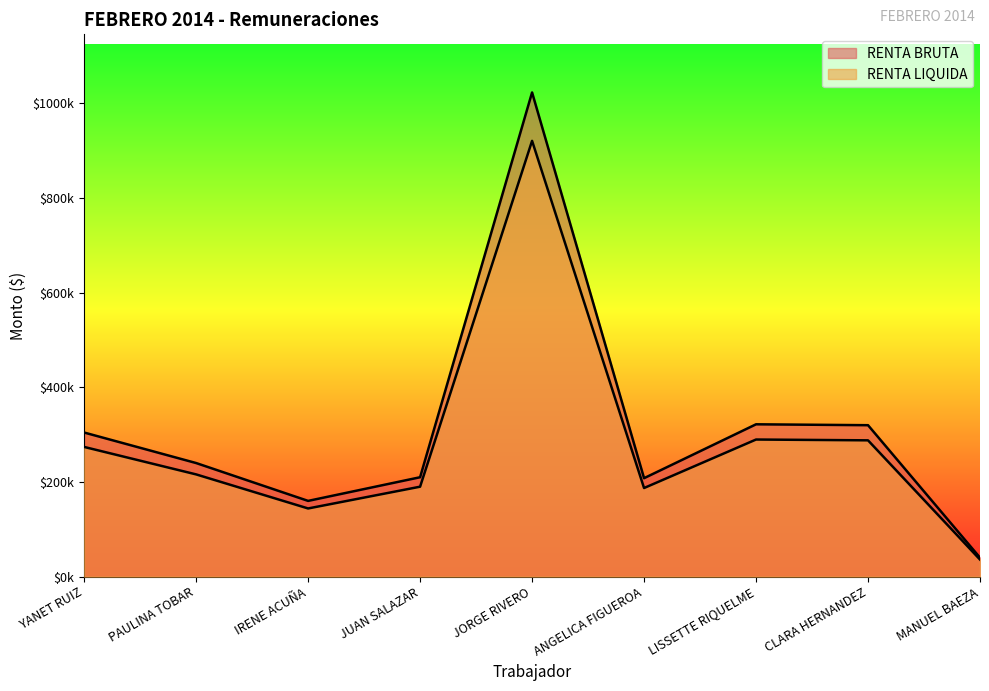

Where does the RENTA BRUTA series first go above 240000?

YANET RUIZ